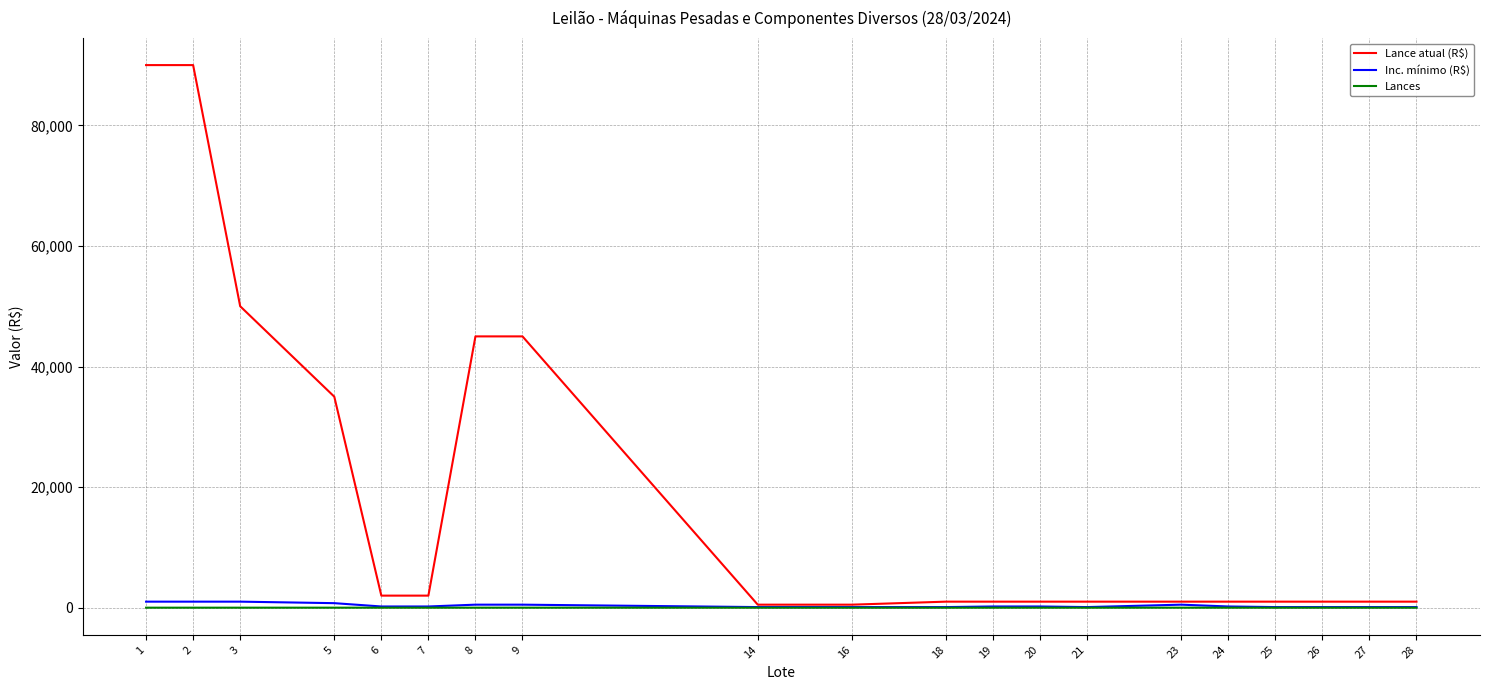

What is the sum of the Inc. mínimo (R$) values at 18 and 8?

600